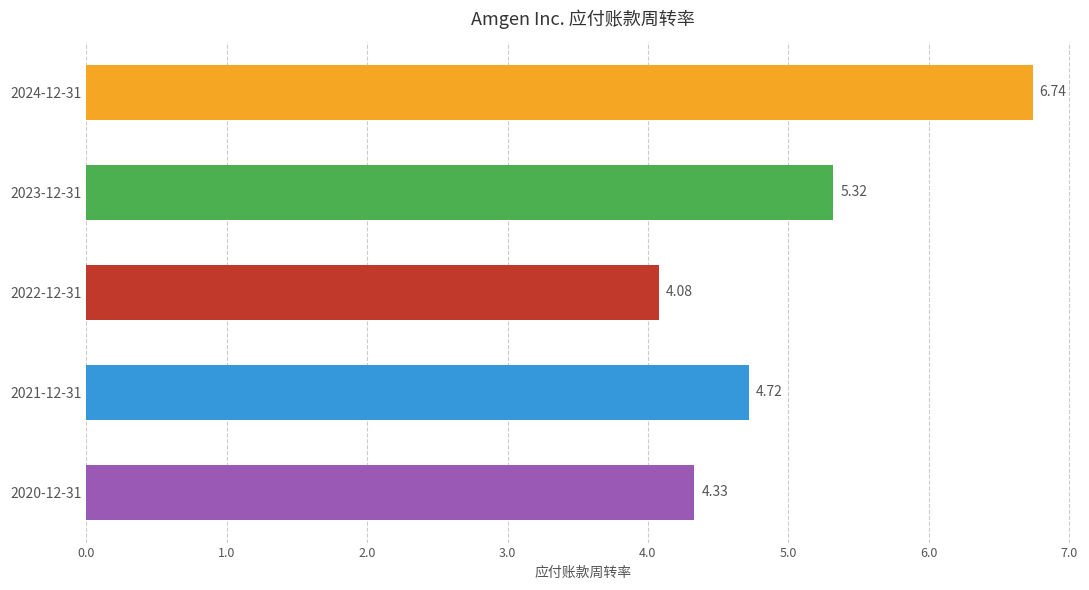

Rank the categories by value from lowest to highest.

2022-12-31, 2020-12-31, 2021-12-31, 2023-12-31, 2024-12-31